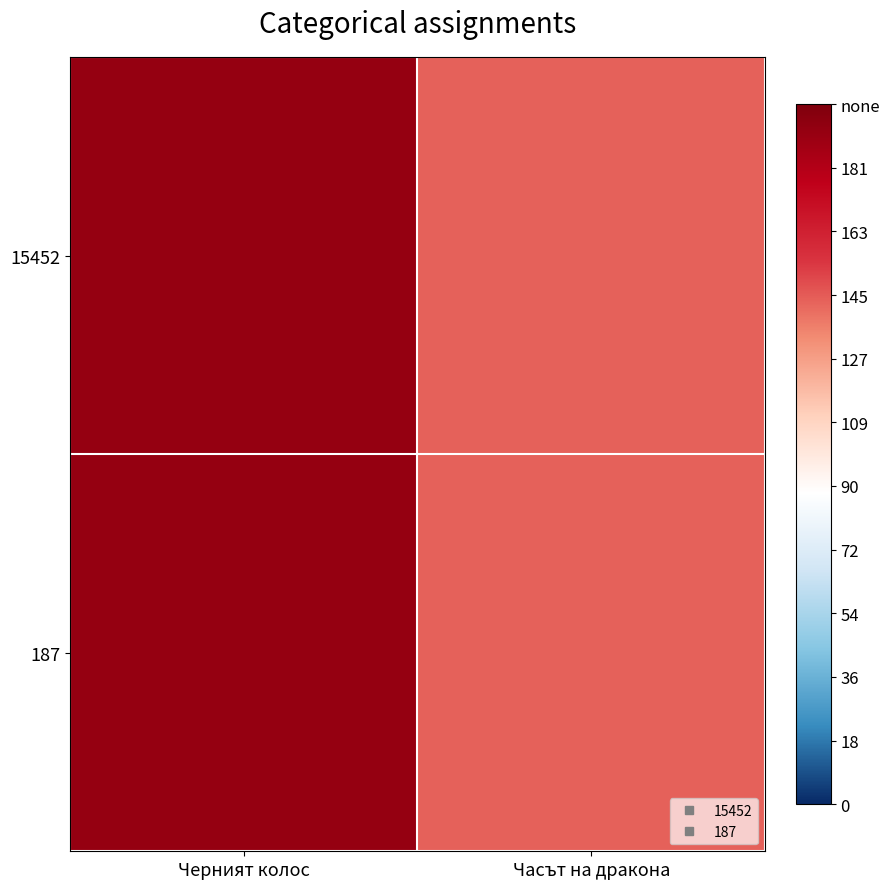

What is the approximate value of 187 at Черният колос?

192